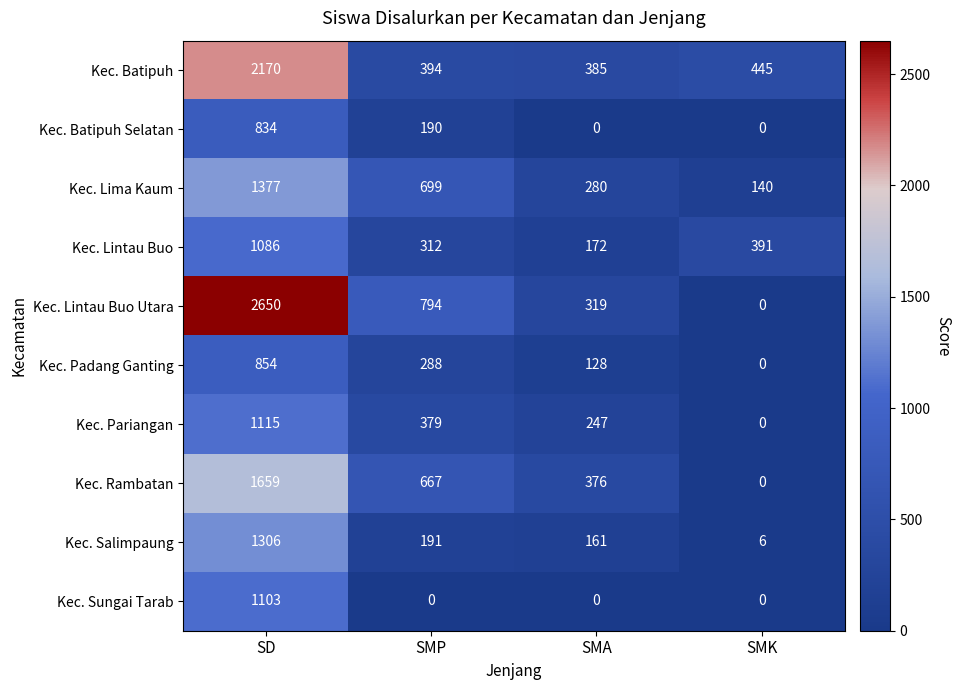

How many distinct data groups are displayed?

10